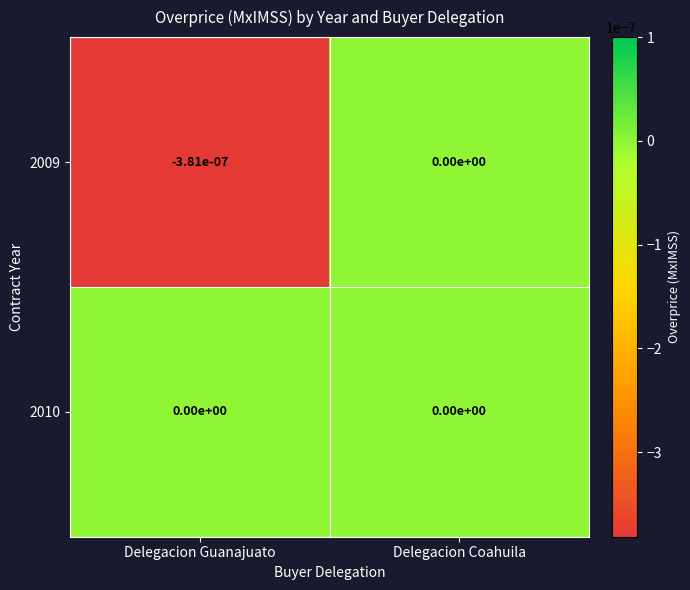

Which series has the largest total across all categories?

2010